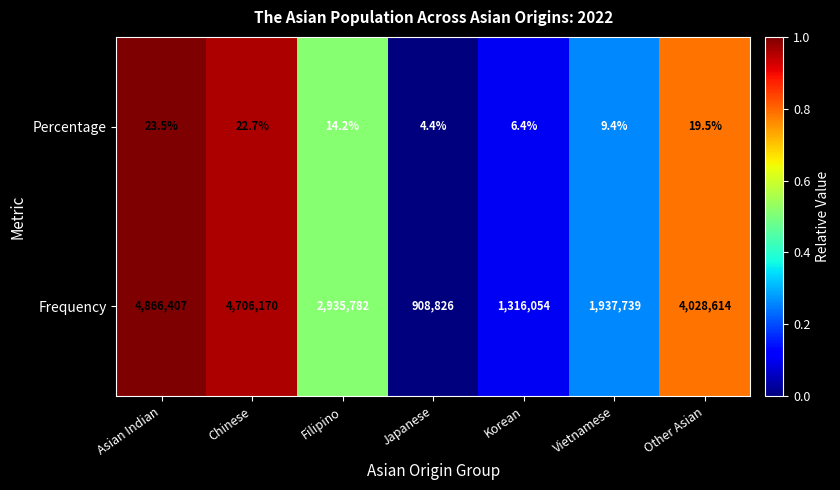

True or false: Percentage has a value of 34.4 at Other Asian.

False